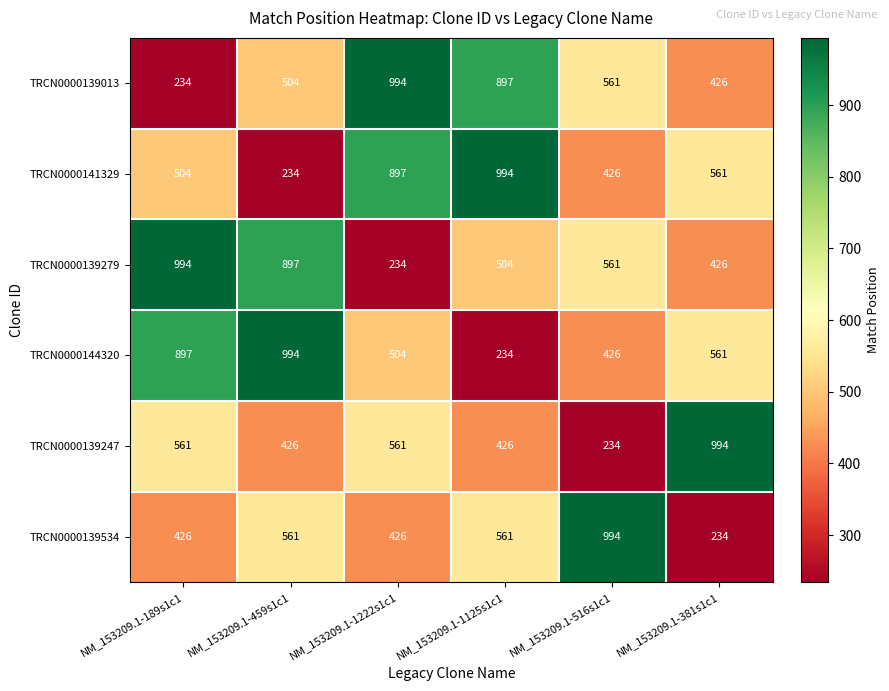

At which label does TRCN0000139013 reach its peak?

NM_153209.1-1222s1c1